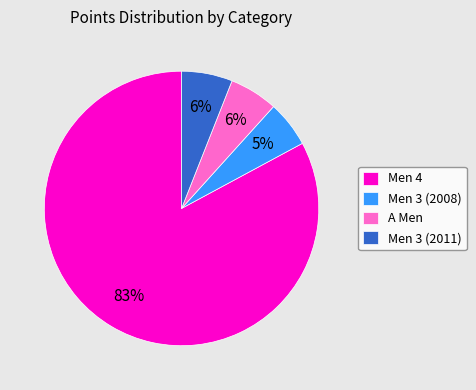

Count the number of slices in the pie.

4